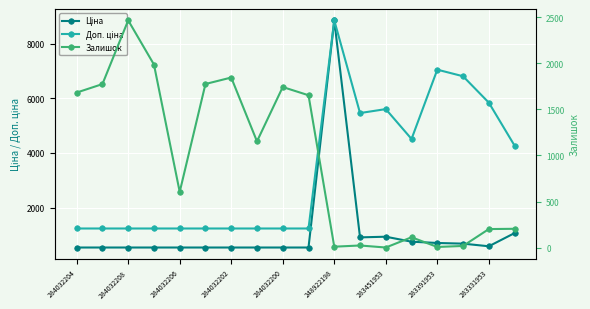

What is the minimum value shown in the chart?

2.0